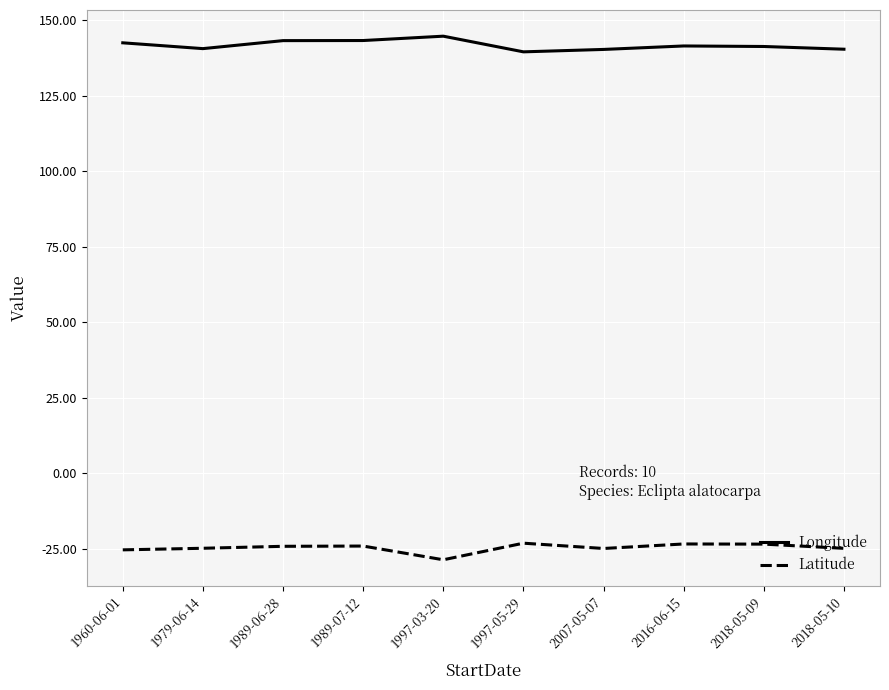

What position from the right is 1989-07-12?

7